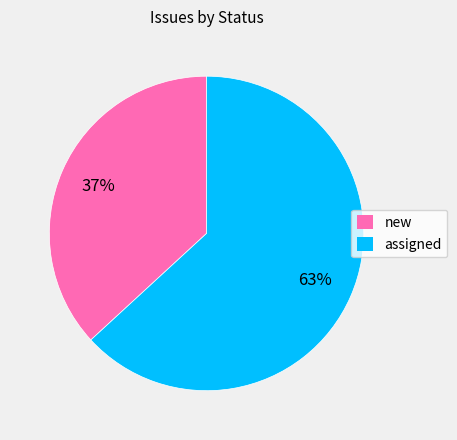

Is it true that new is 22% of the pie?

False